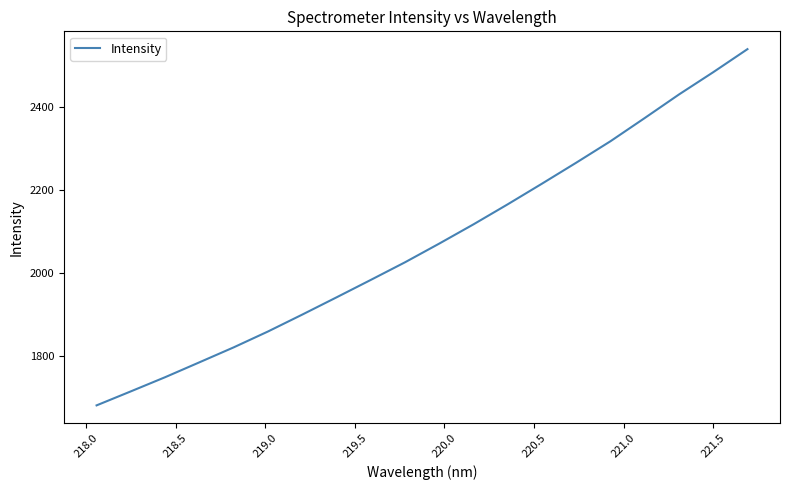

What is the difference between the maximum and minimum values?

860.1